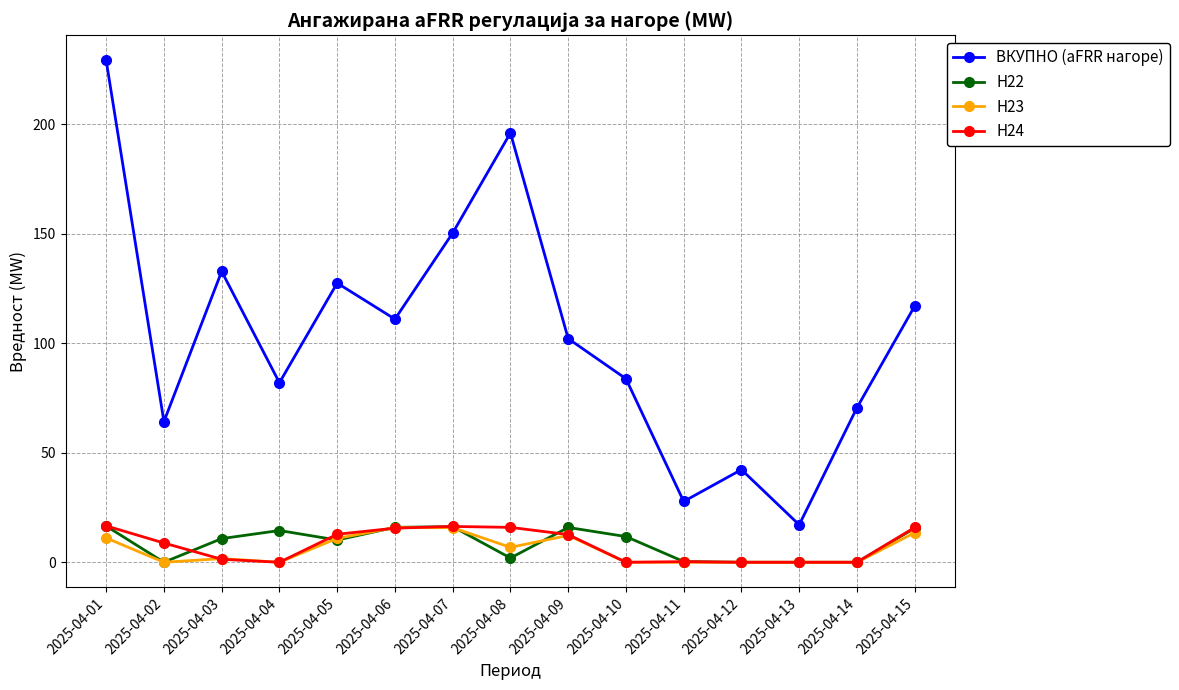

How many lines are shown in the chart?

4